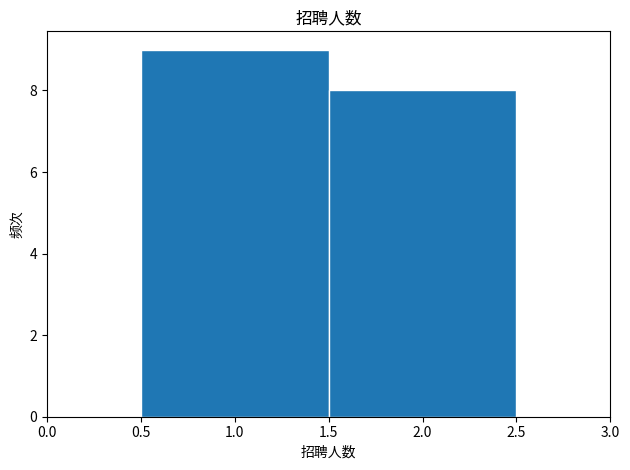

How tall is the bar that spans 1.5 to 2.5 on the x-axis? The values are not printed on the chart, so give them approximately, as read against the axis.

8